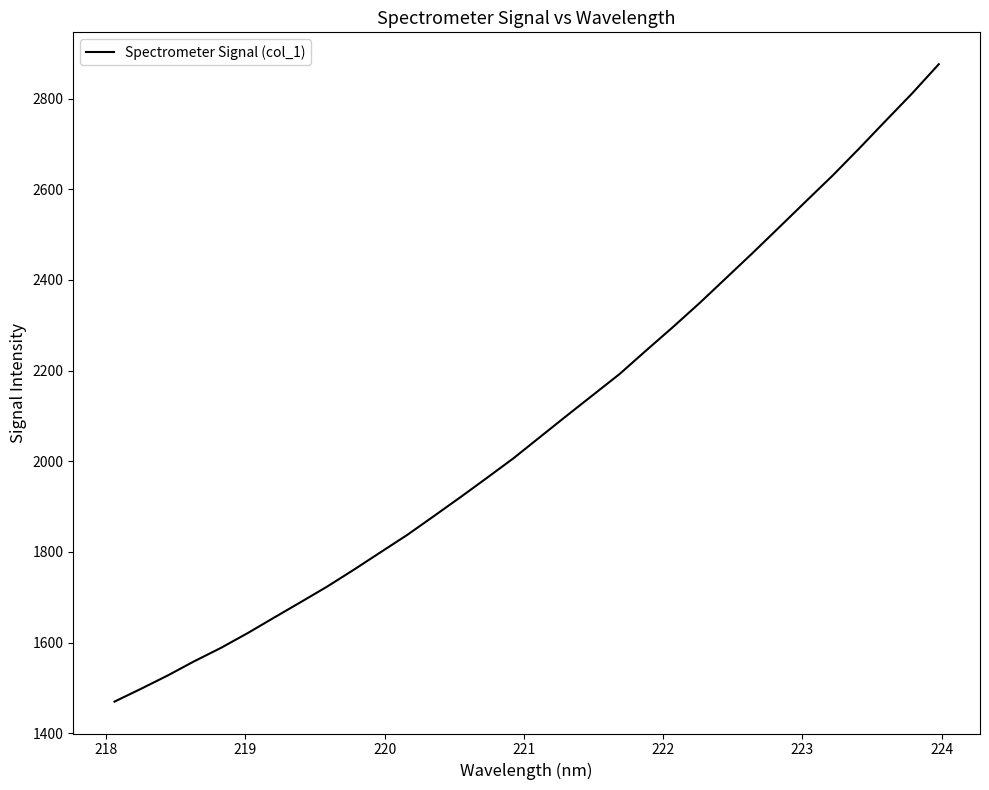

What is the greatest value displayed?

2875.7